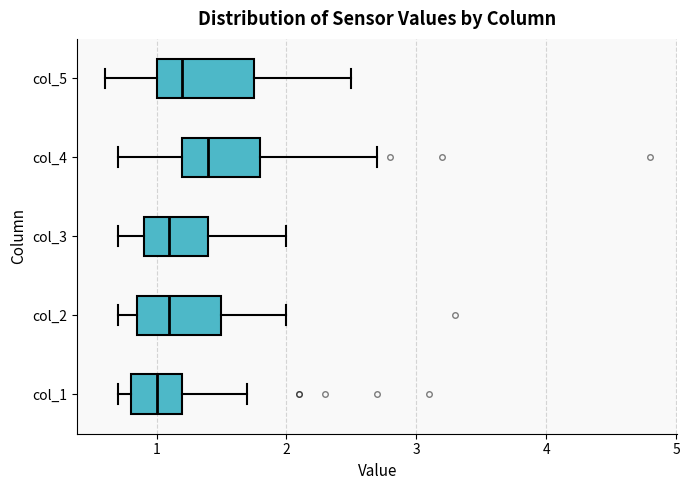

Reading bottom to top, read every box against the x-axis: the position of its median line, the range the box covers, and the ends of its whiskers. The values are not printed on the chart, so give them approximately, as read against the axis.

col_1: median 1.0, box 0.8 to 1.2, whiskers 0.7 to 1.7
col_2: median 1.1, box 0.9 to 1.5, whiskers 0.7 to 2.0
col_3: median 1.1, box 0.9 to 1.4, whiskers 0.7 to 2.0
col_4: median 1.4, box 1.2 to 1.8, whiskers 0.7 to 2.7
col_5: median 1.2, box 1.0 to 1.8, whiskers 0.6 to 2.5